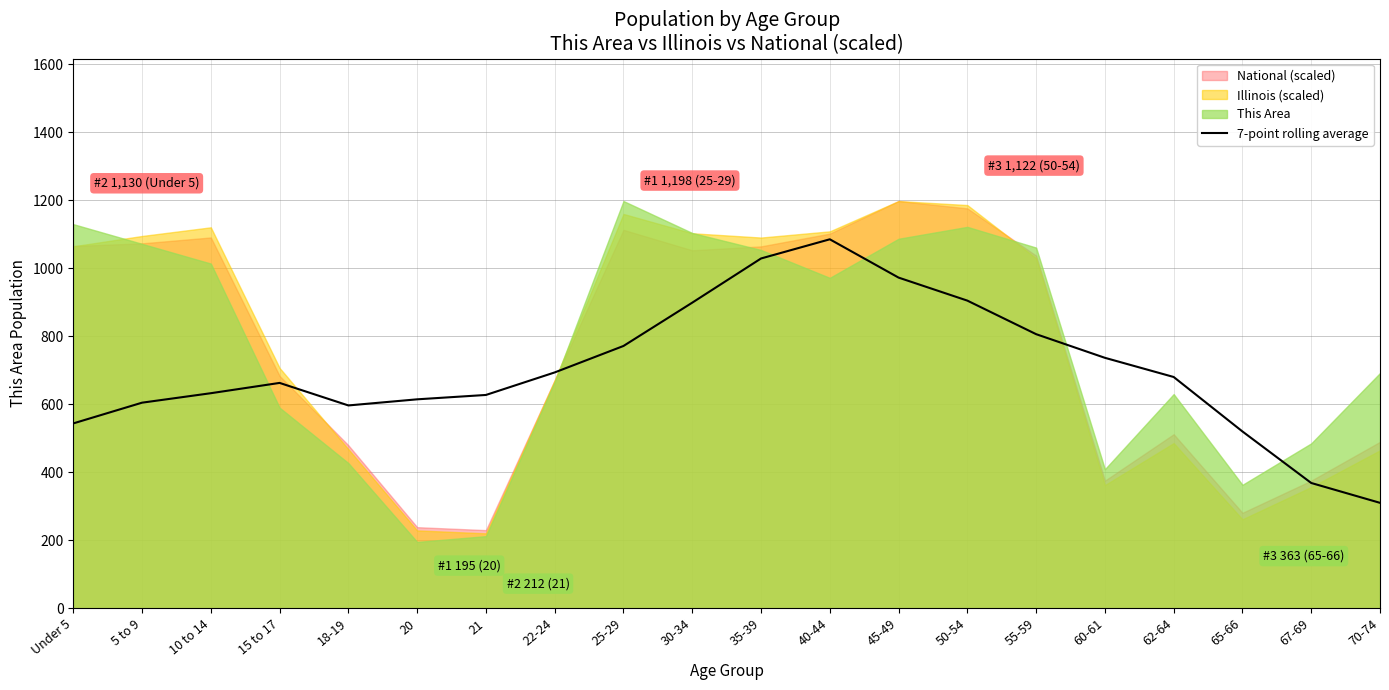

How many data points are less than 680?

10